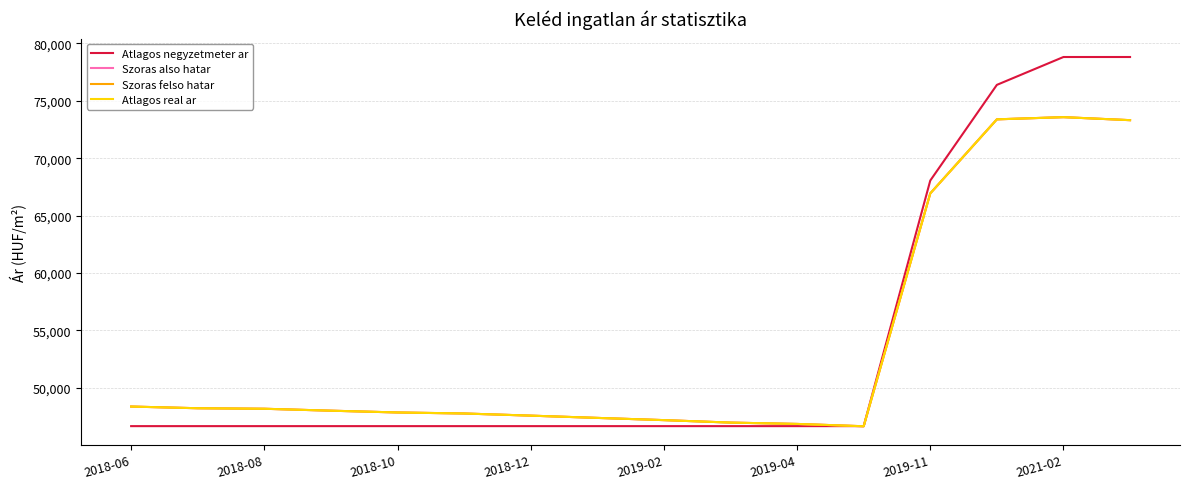

Is this an area chart (filled region under the line)?

No